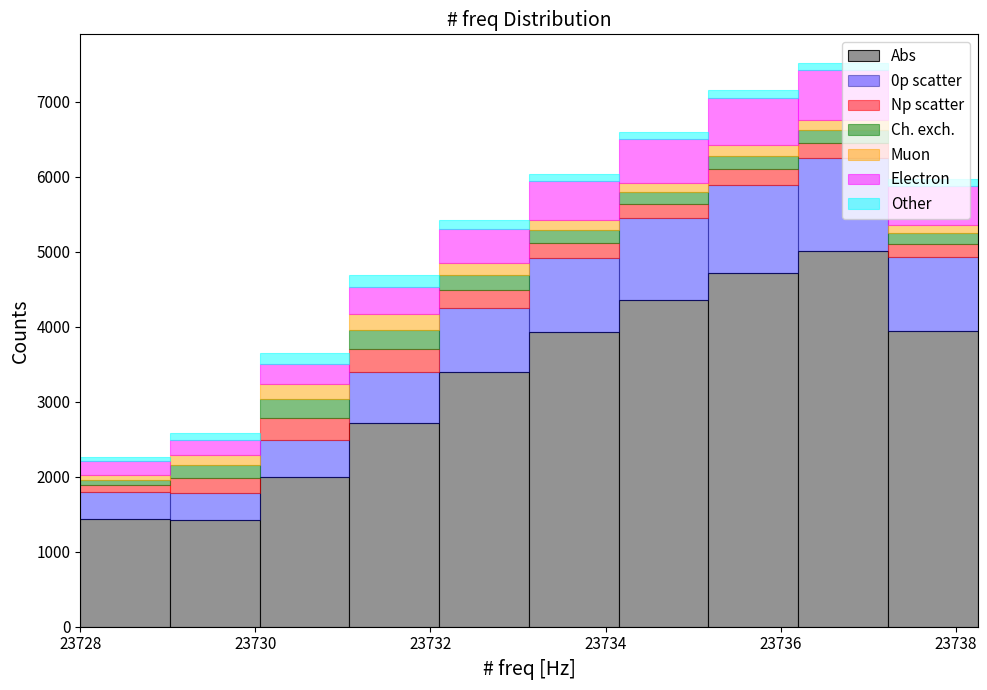

Reading left to right, list every stacked bar in this chart as the range it spans on the x-axis followed by its total height. Neither the bar edges nor the heights are printed on the chart, so give them approximately, as read against the axes.

23728.0 to 23729.0: 2300
23729.0 to 23730.0: 2600
23730.0 to 23731.0: 3700
23731.0 to 23732.2: 4700
23732.2 to 23733.2: 5400
23733.2 to 23734.2: 6000
23734.2 to 23735.2: 6600
23735.2 to 23736.2: 7200
23736.2 to 23737.2: 7500
23737.2 to 23738.2: 6000